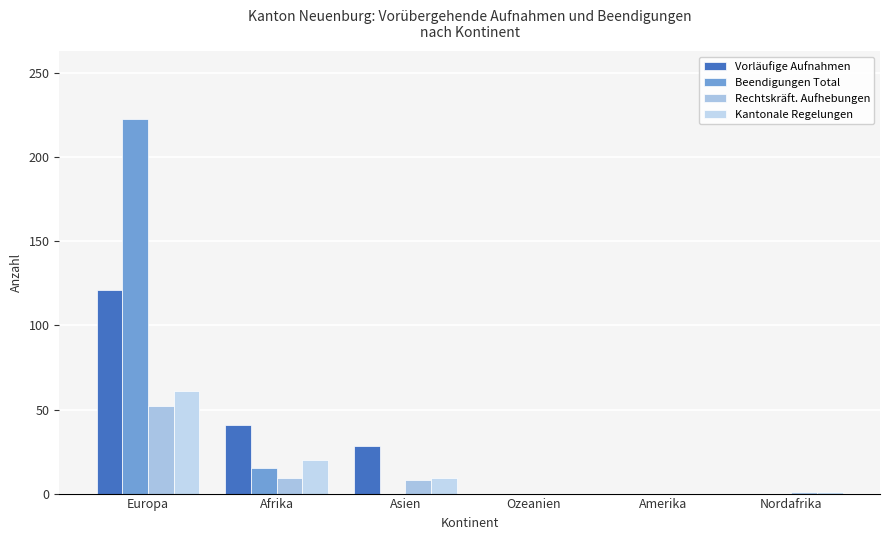

Count the number of data series in this chart.

4